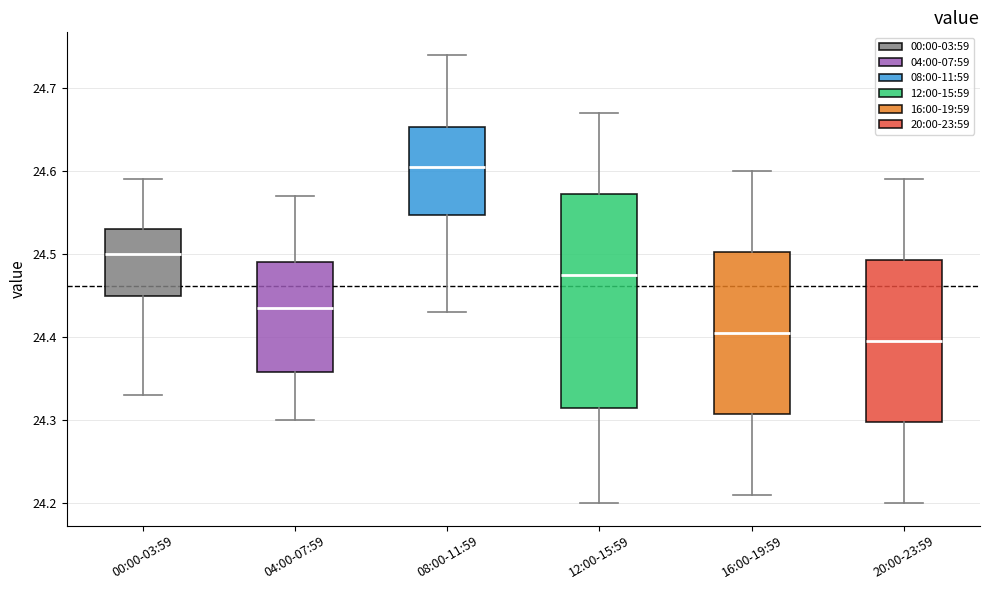

Where does the lower whisker of the box for 04:00-07:59 end on the y-axis? The values are not printed on the chart, so give them approximately, as read against the axis.

24.30